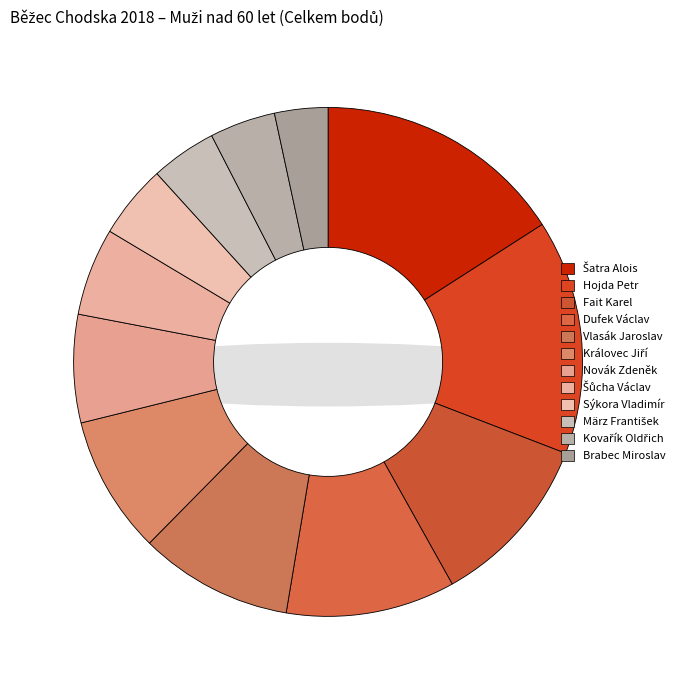

Is there any slice that represents more than half of the pie?

No